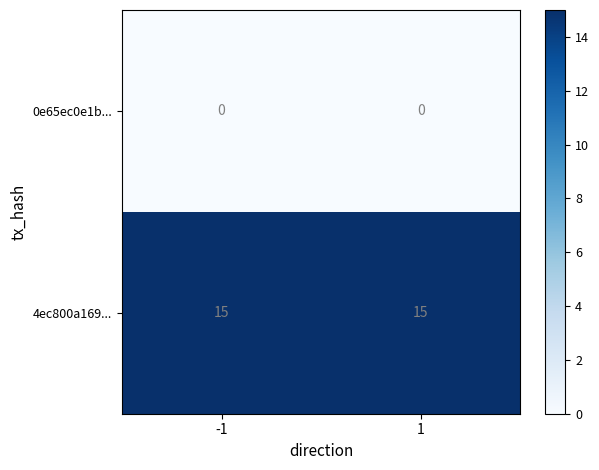

Rank the series by their average value, from lowest to highest.

0e65ec0e1b..., 4ec800a169...